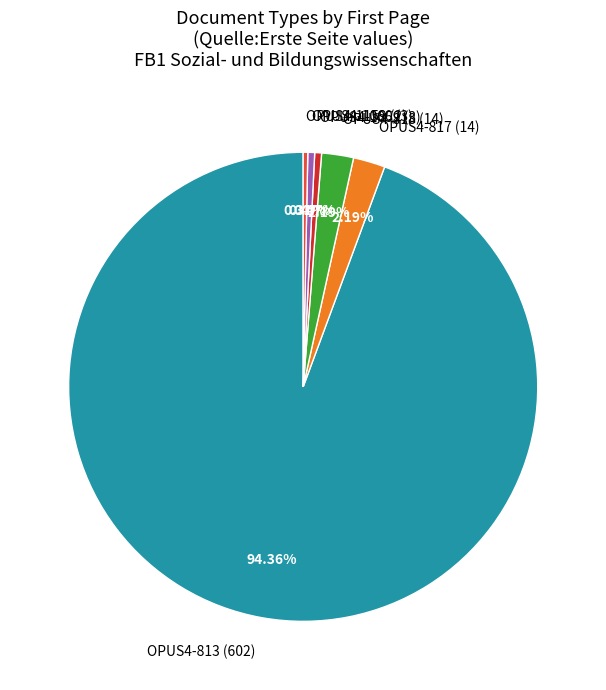

To the nearest percent, what portion does OPUS4-813 (602) represent?

94%